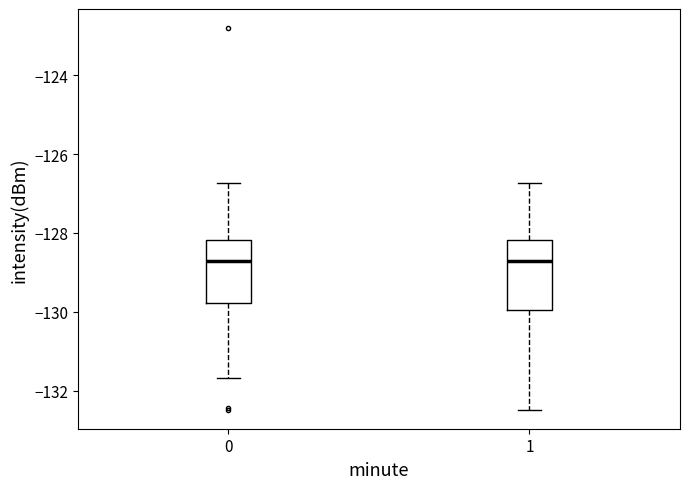

Where is the lower edge of the box at x = 1 on the y-axis? The values are not printed on the chart, so give them approximately, as read against the axis.

-130.0